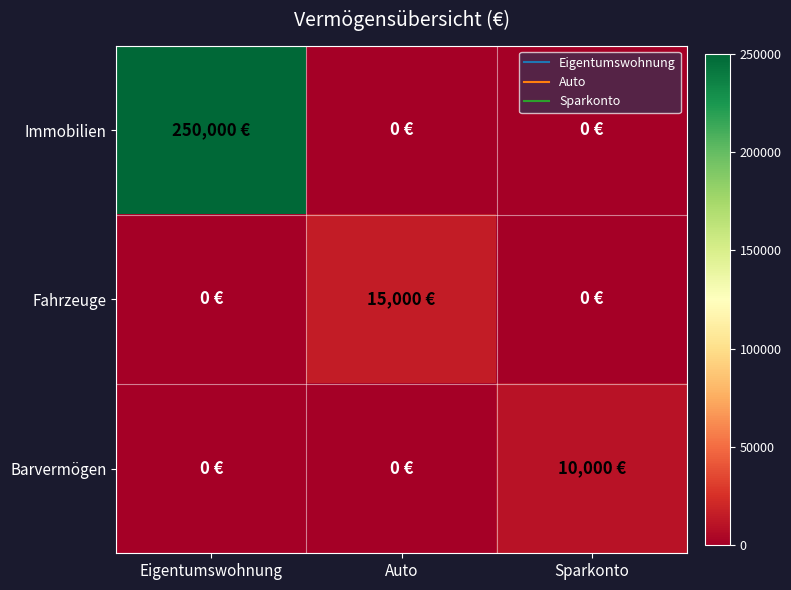

How many data points does each series have?

3